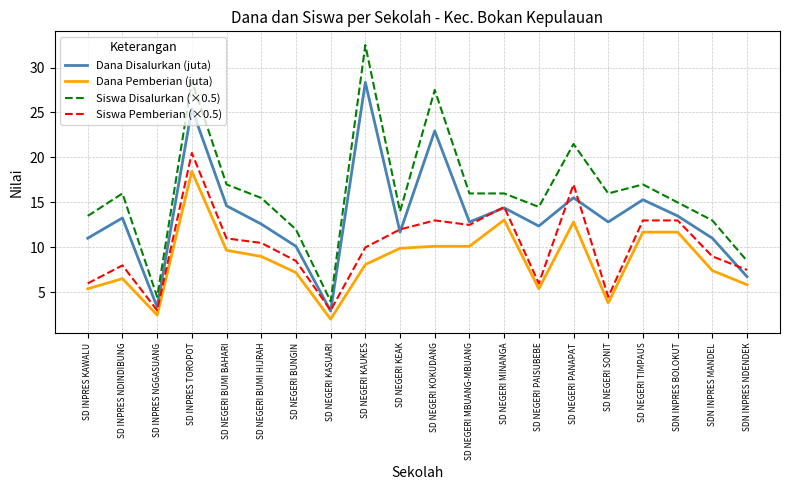

True or false: Siswa Pemberian (×0.5) and Siswa Disalurkan (×0.5) cross at least once.

False